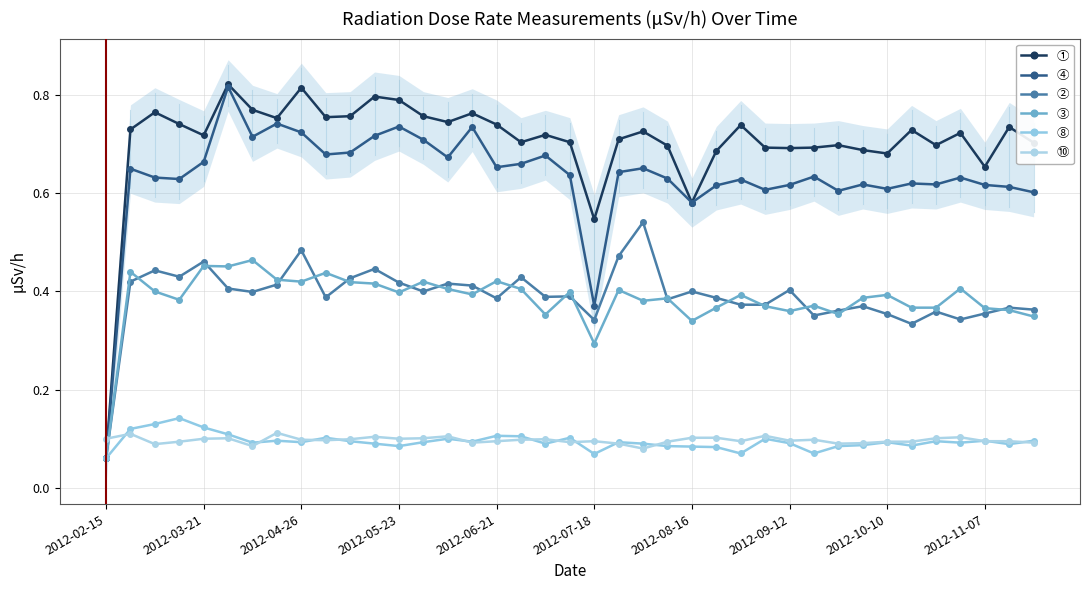

The value of ④ at 2012-06-21 is 1.1. True or false?

False